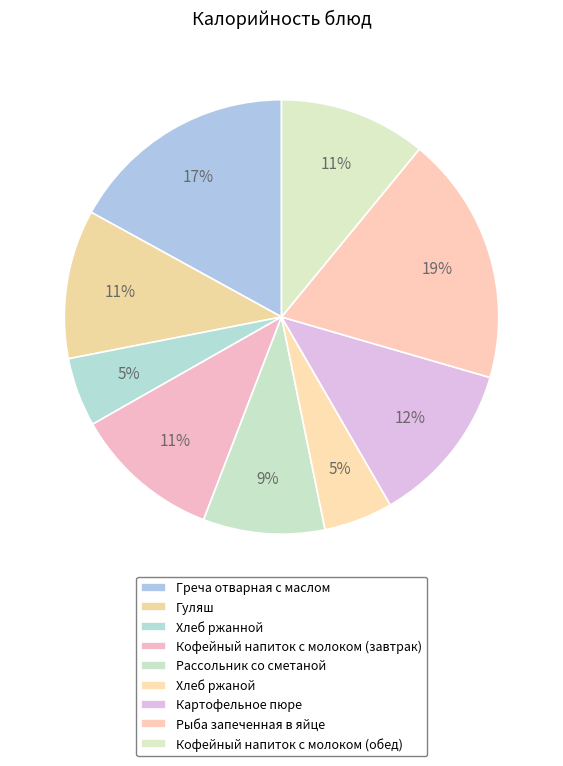

How many slices are in this pie chart?

9